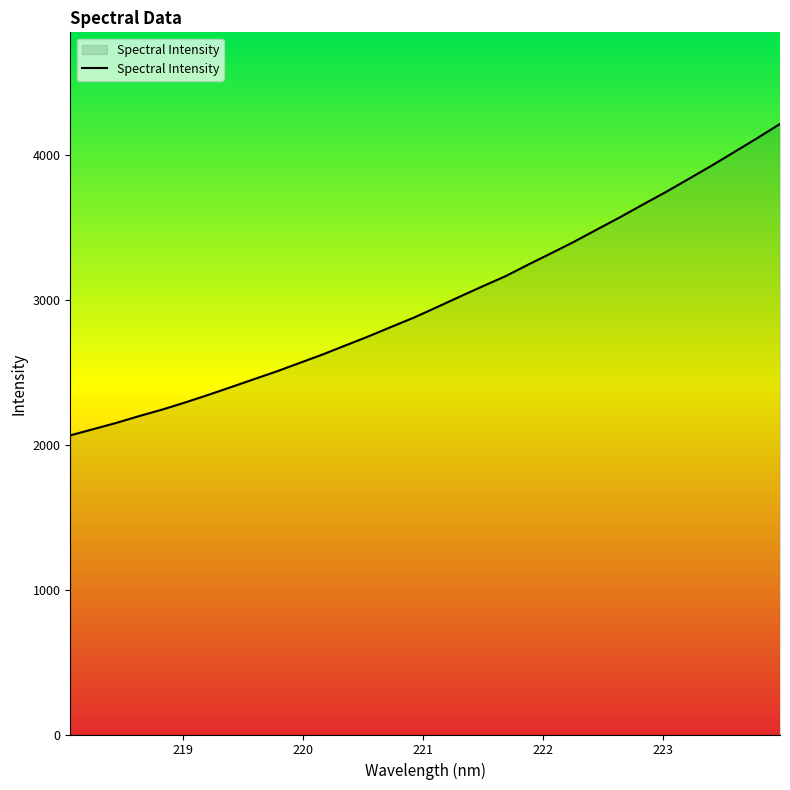

What is the difference between the maximum and minimum values?

2150.6